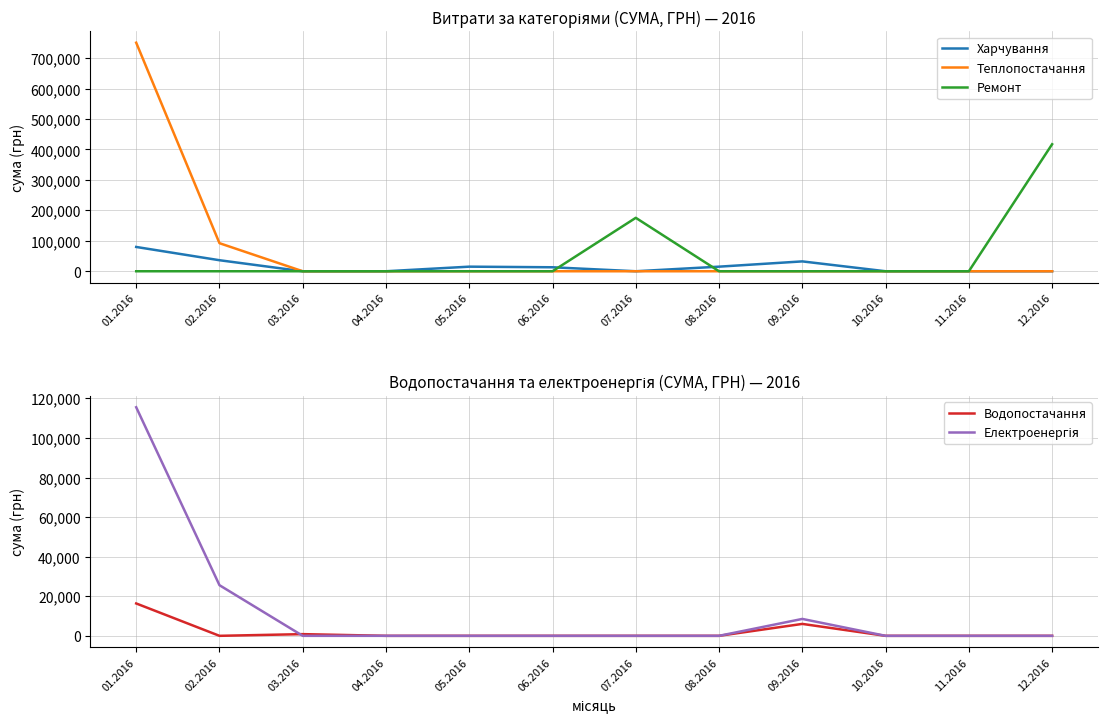

How many lines are shown in the chart?

5